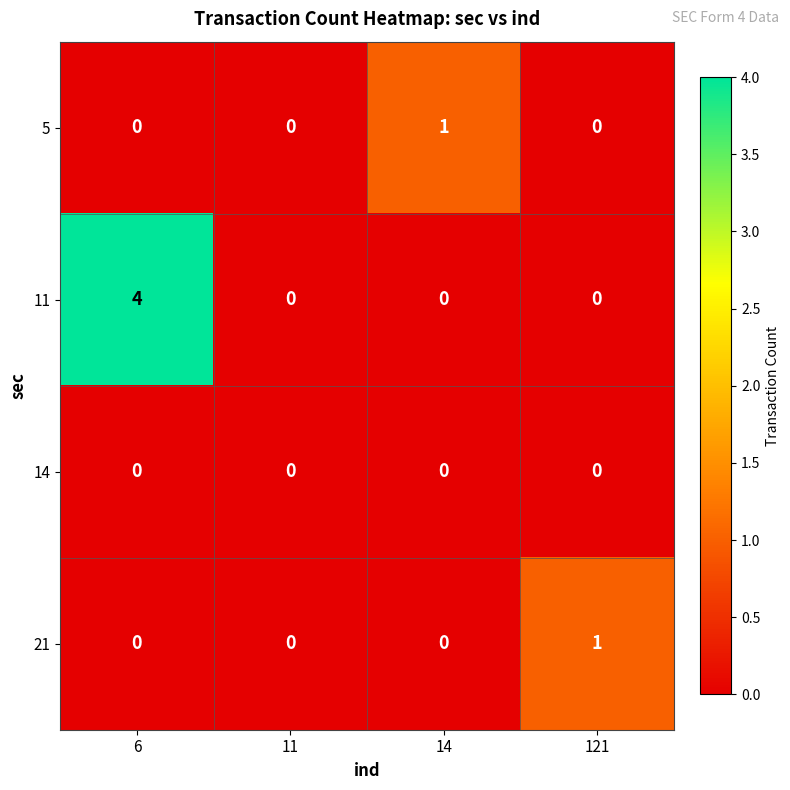

How many 21 values are between 0 and 1?

4